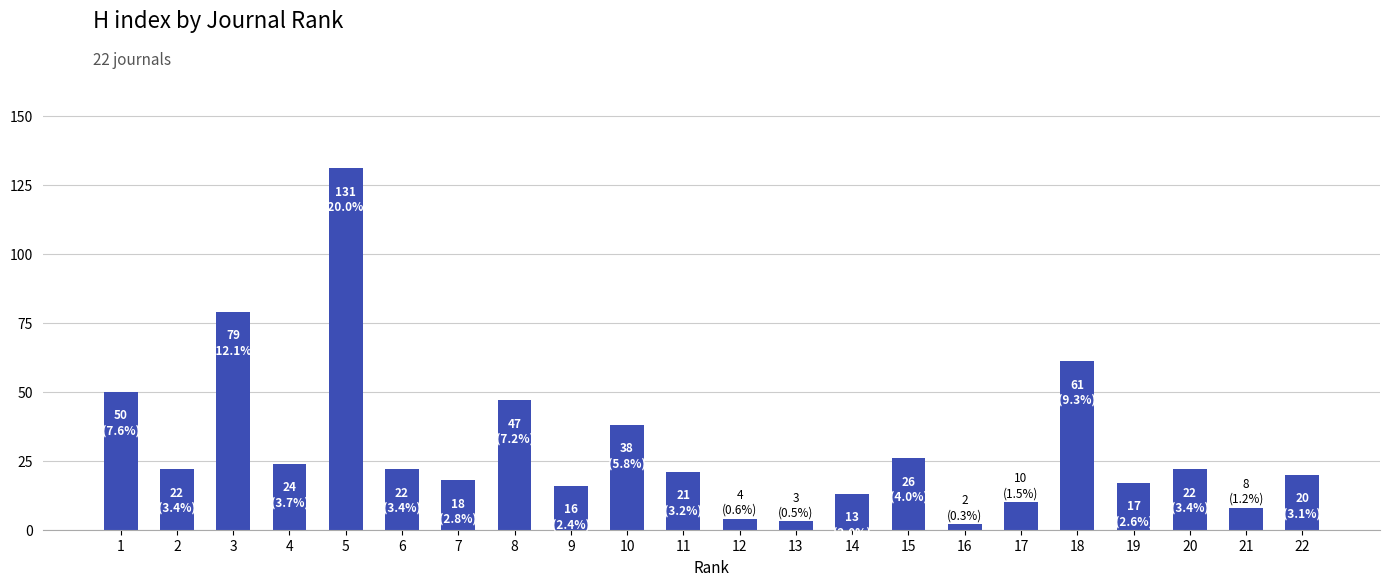

The value at 14 is 13. True or false?

True